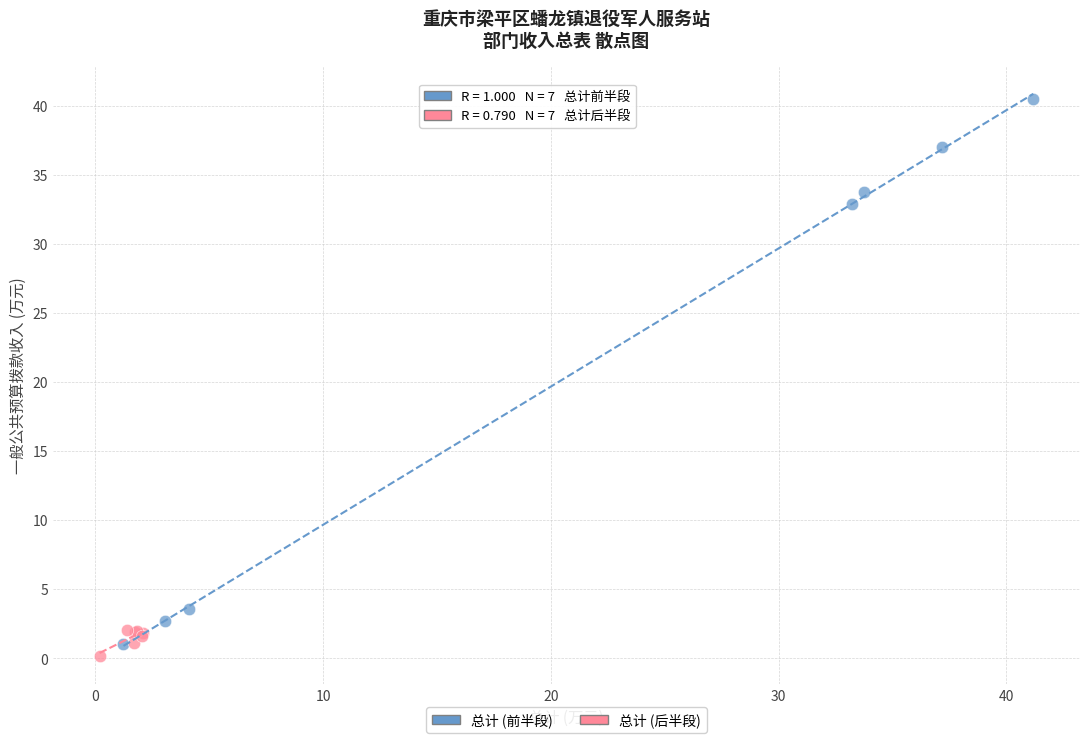

Which series has the widest spread of Y values?

总计 (前半段)